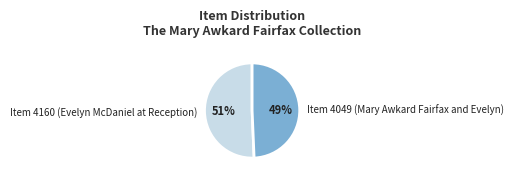

Does any single category account for the majority?

Yes